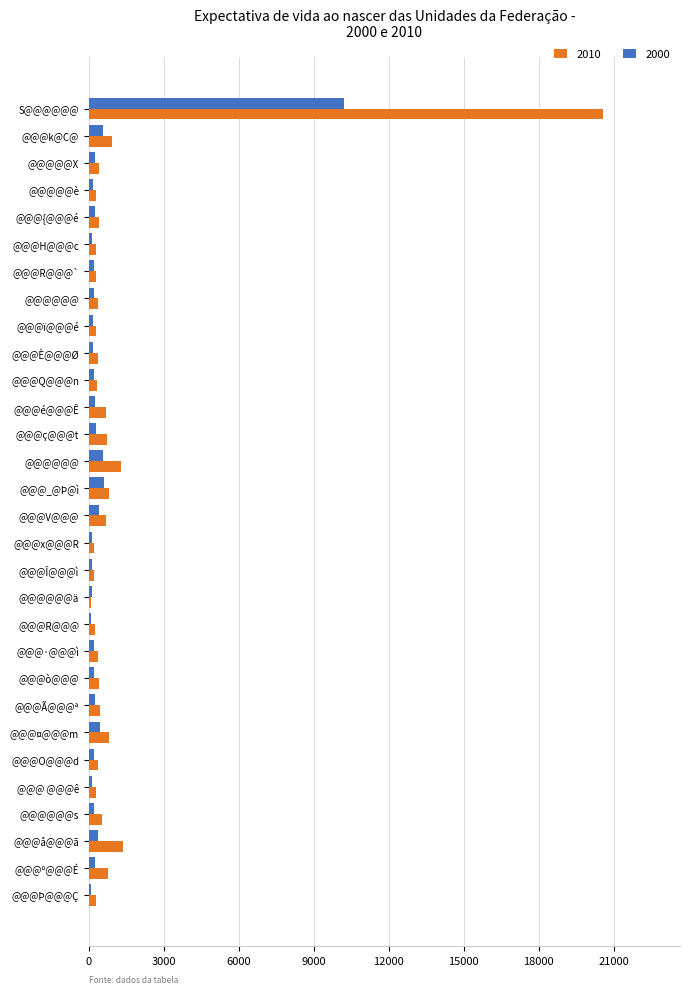

What is the difference between the highest and lowest values at @@@ç@@@t?

430